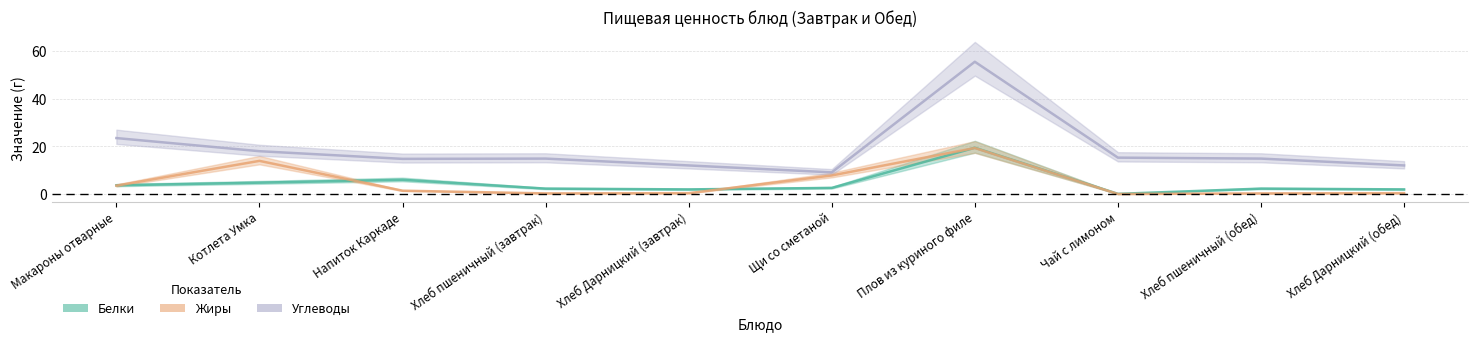

Where does the Белки series first go above 2?

Макароны отварные